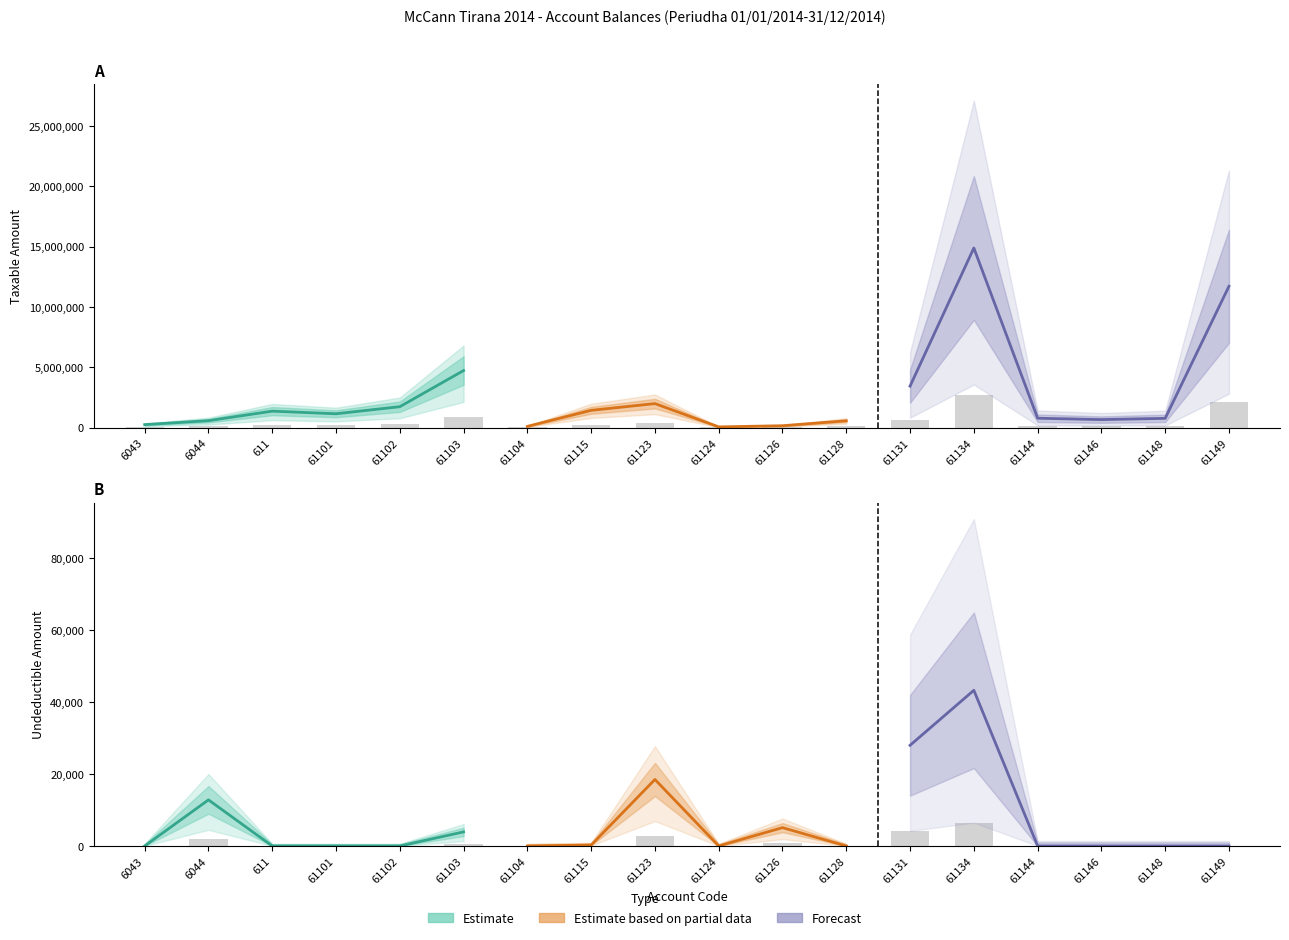

How many data points does each series have?

18